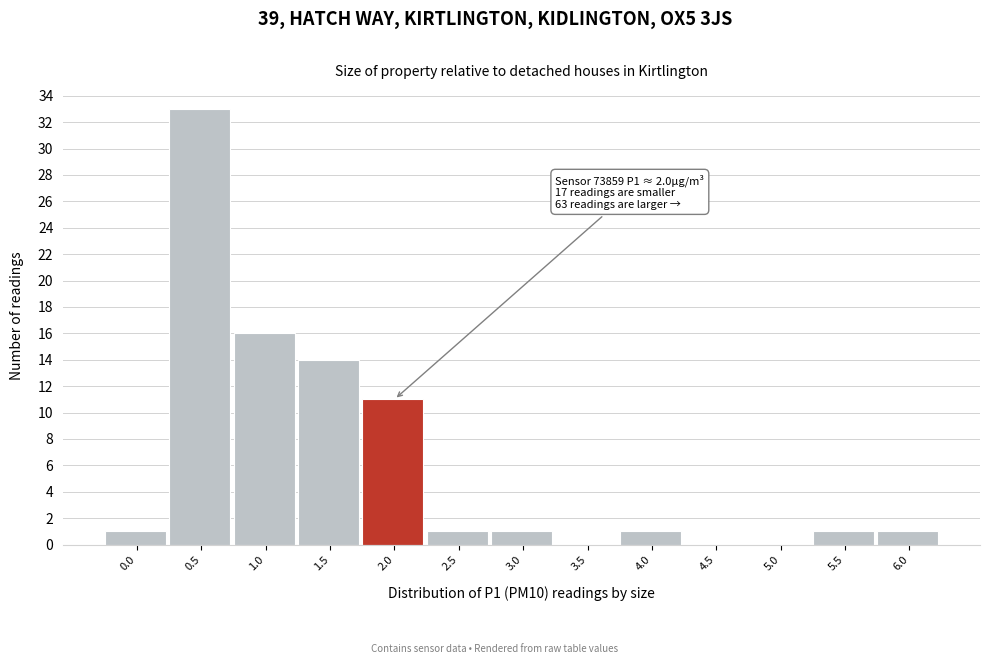

Reading left to right, transcribe all the data shown in this chart.

0.0=1	0.5=33	1.0=16	1.5=14	2.0=11	2.5=1	3.0=1	3.5=0	4.0=1	4.5=0	5.0=0	5.5=1	6.0=1